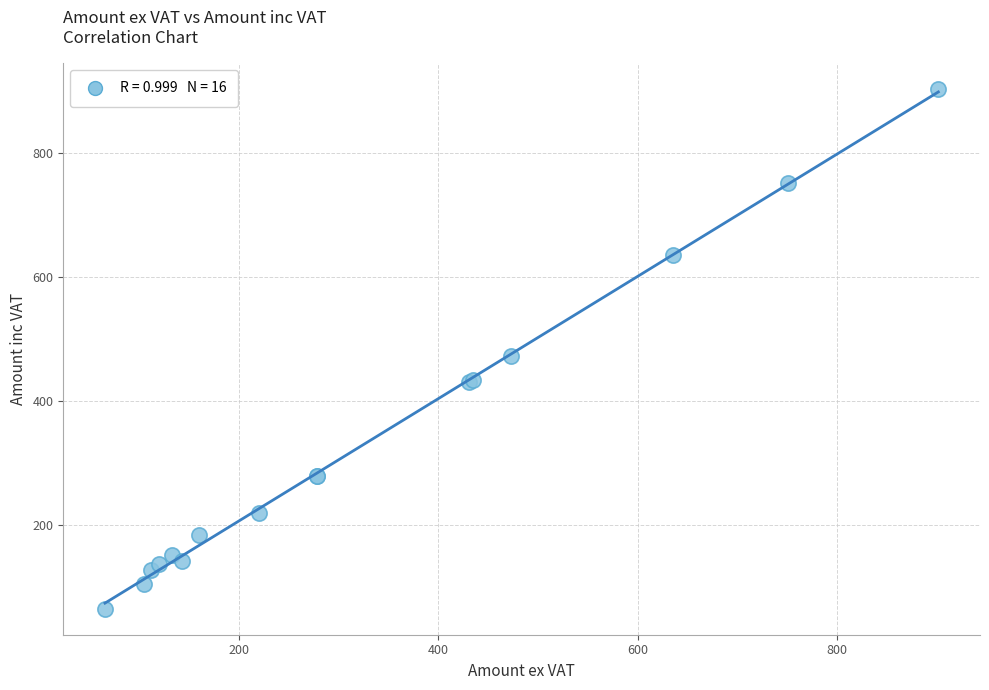

What Y value in the scatter plot is closest to 483?

472.7